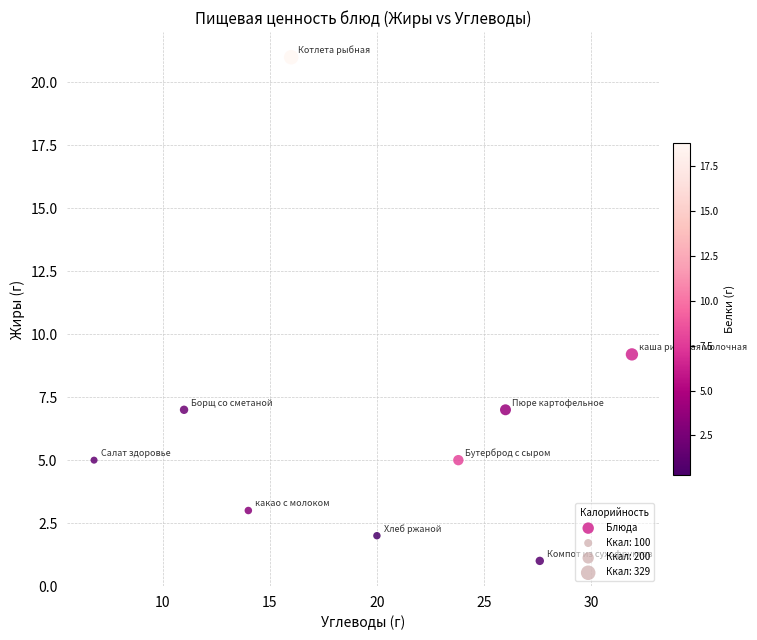

What Y value in the scatter plot is closest to 11?

9.2